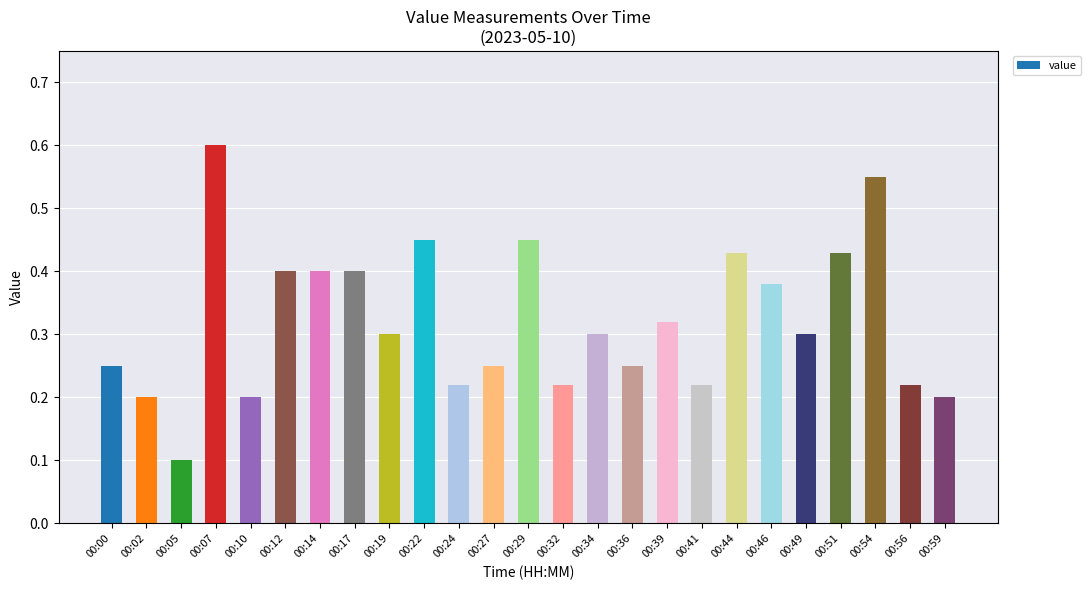

What is the smallest value displayed?

0.1